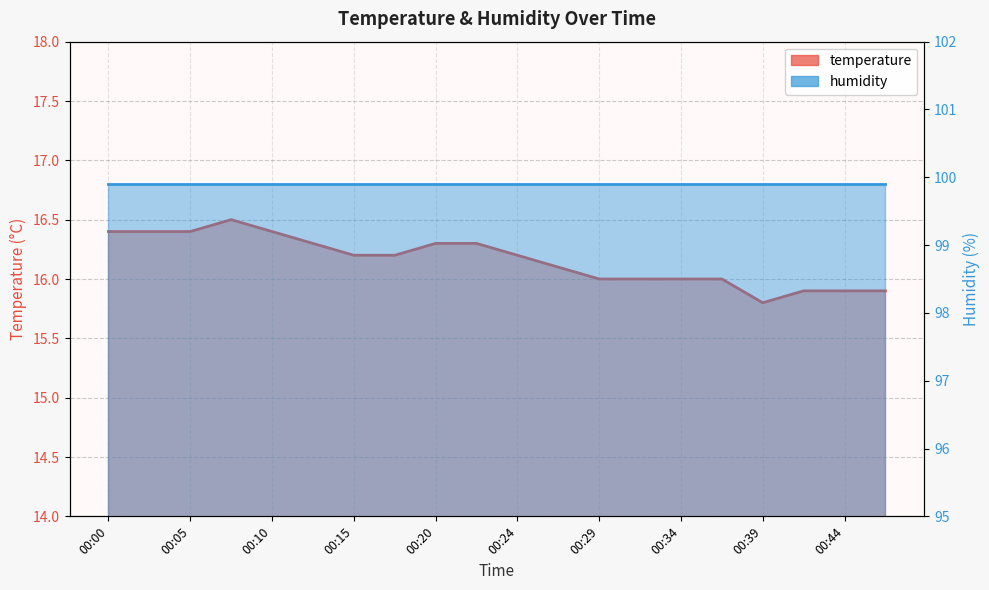

The value at 00:29 is 16.0. True or false?

True